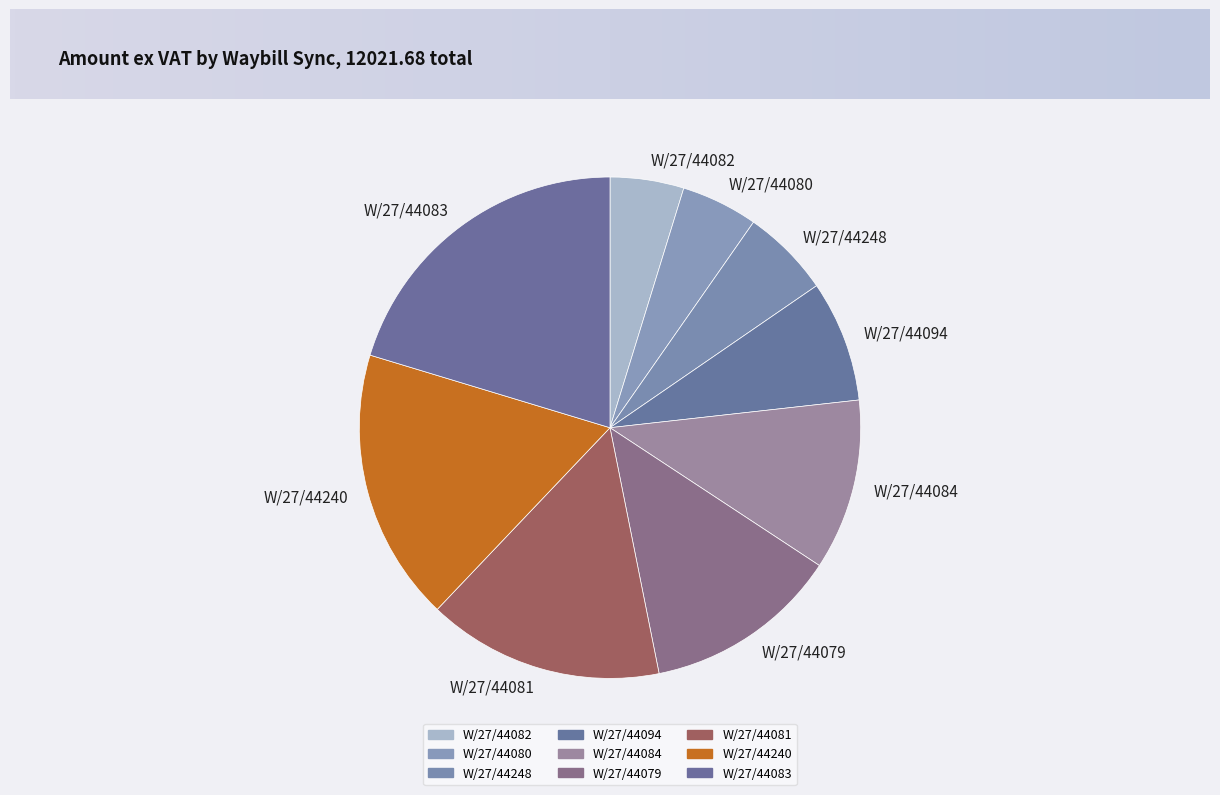

Combined, do W/27/44083 and W/27/44081 account for over 50%?

No